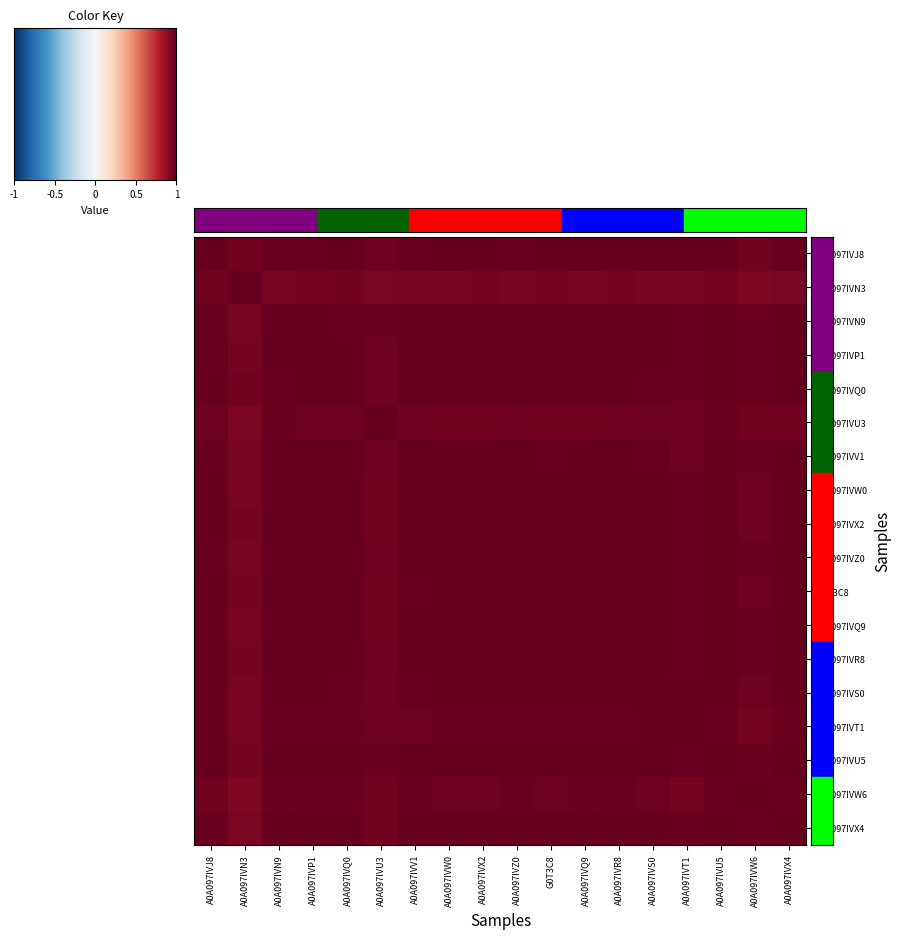

At how many categories does at least one series exceed 0?

18